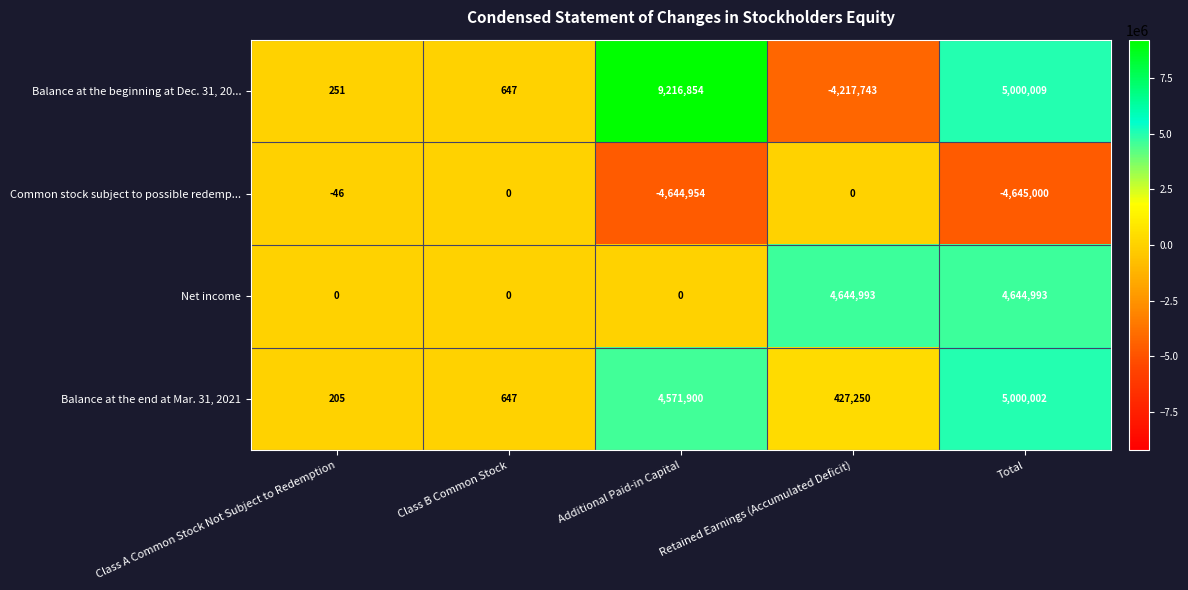

The value of Balance at the end at Mar. 31, 2021 at Class B Common Stock is 197. True or false?

False